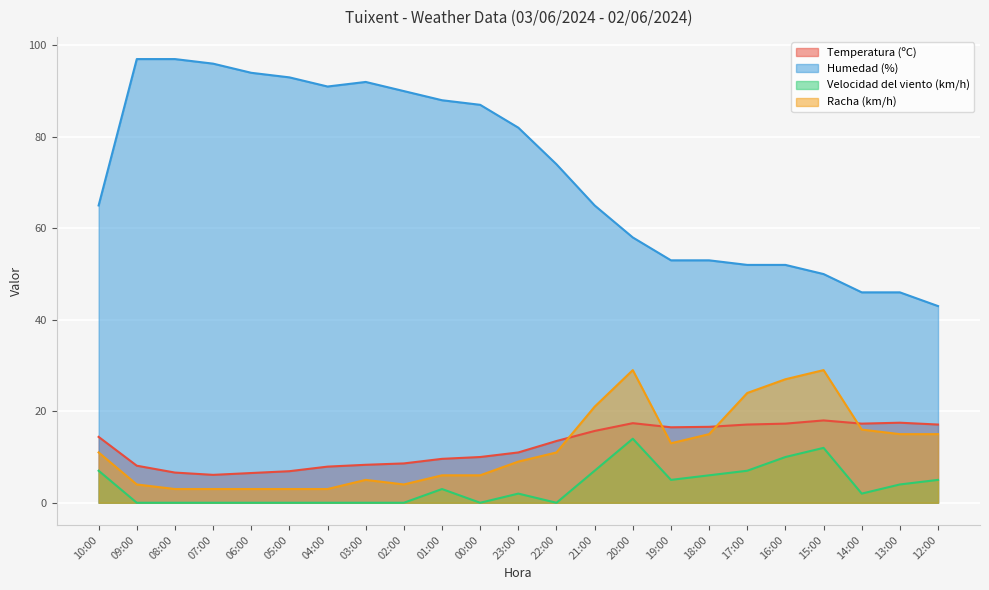

How many lines are shown in the chart?

4